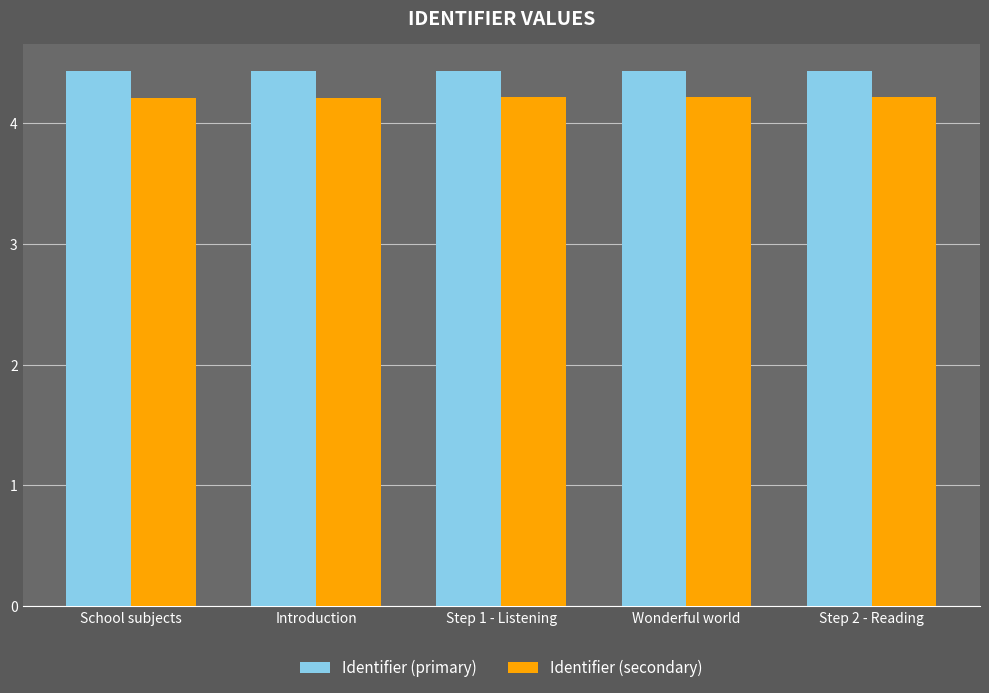

How many bars are there in each group?

2